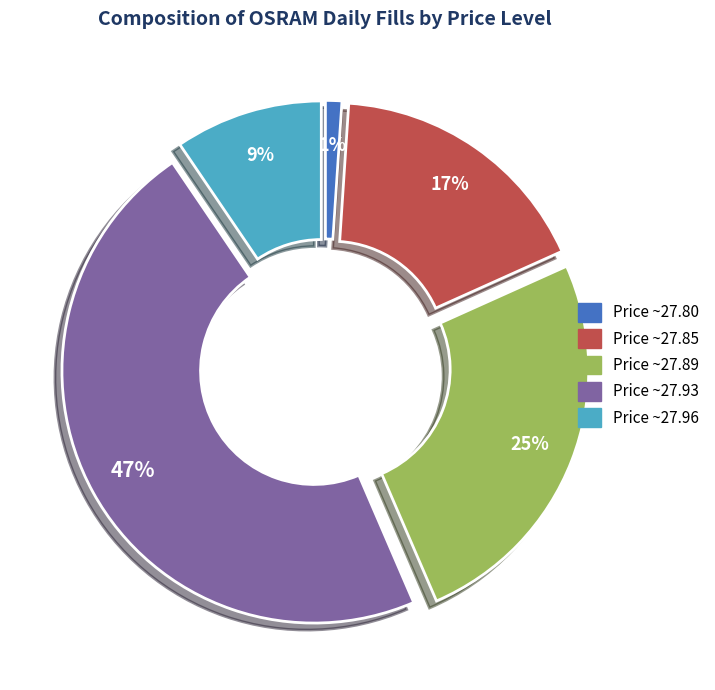

To the nearest percent, what is the difference between the largest and smallest slice percentages?

46%